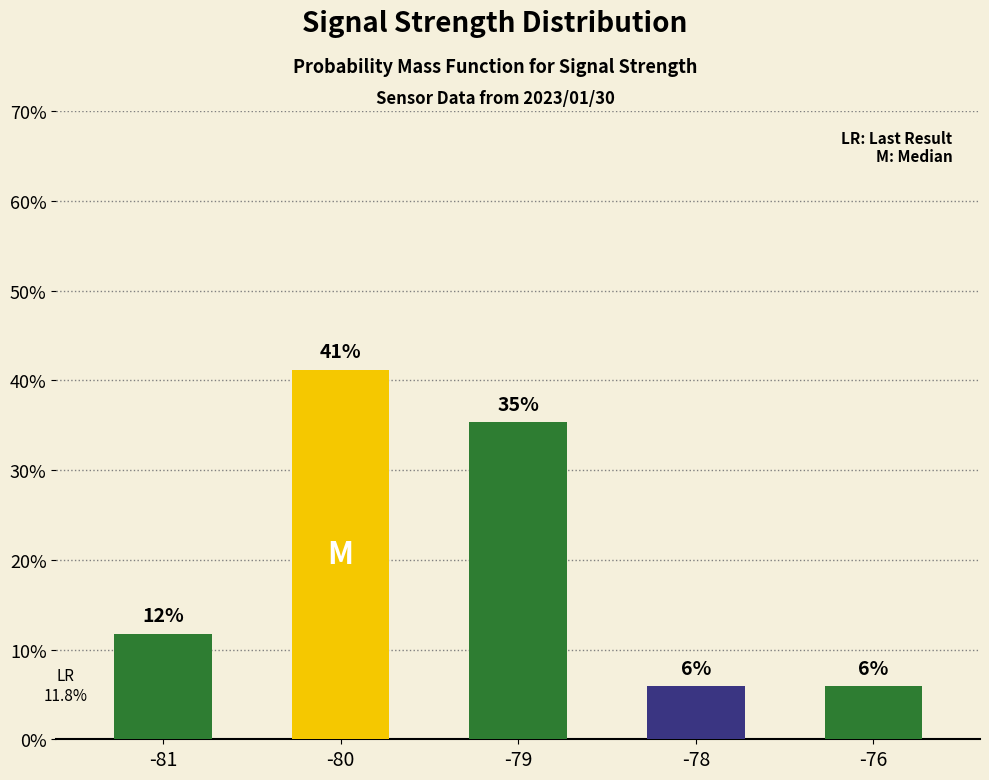

At which category does the chart reach its minimum across all series?

-78